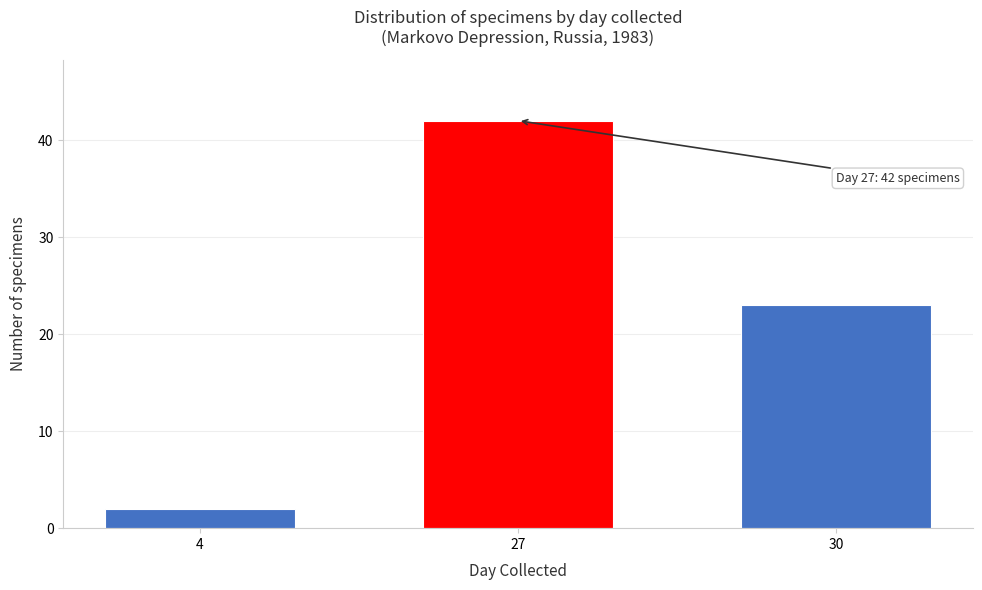

Reading left to right, list all the values displayed in this chart.

2	42	23